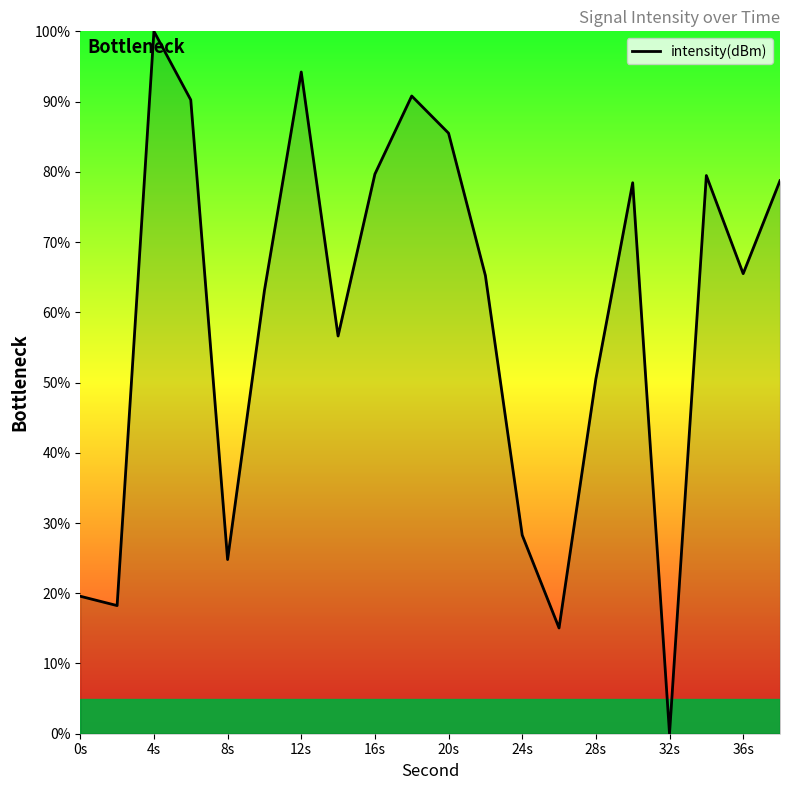

What is the average value?

59.2